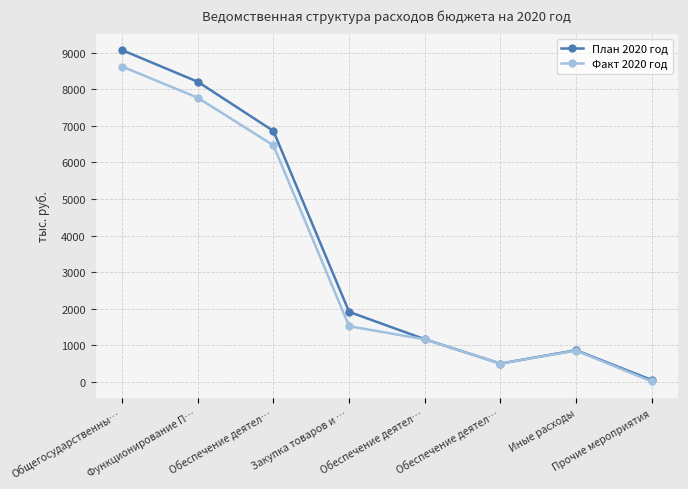

Where is the first local maximum for План 2020 год?

Иные расходы